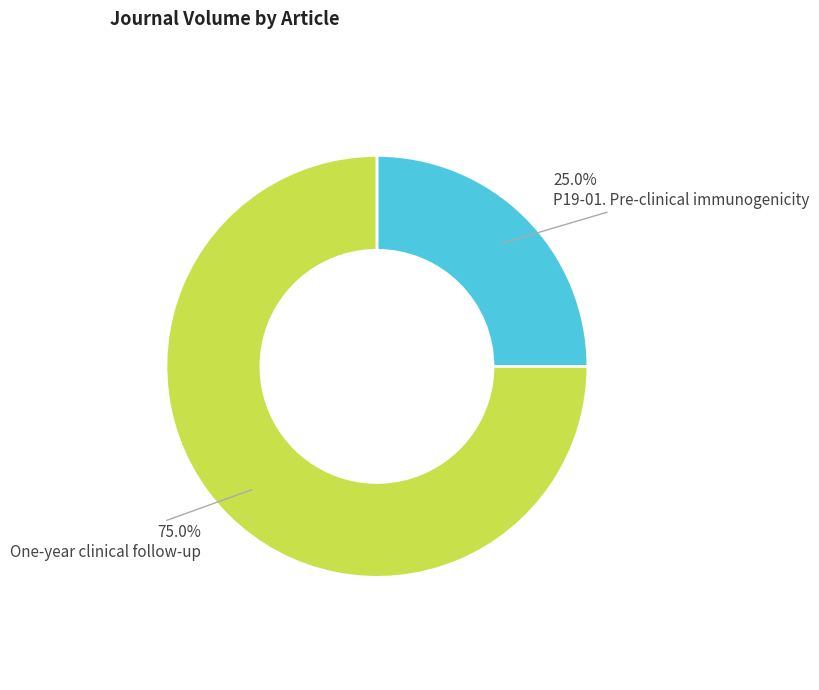

Is there a majority slice in this chart?

Yes